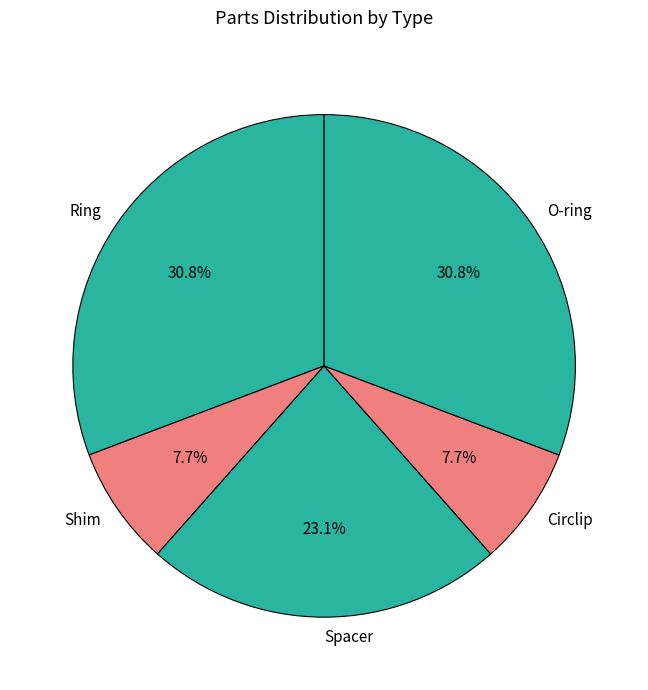

Is Circlip the majority of the pie?

No